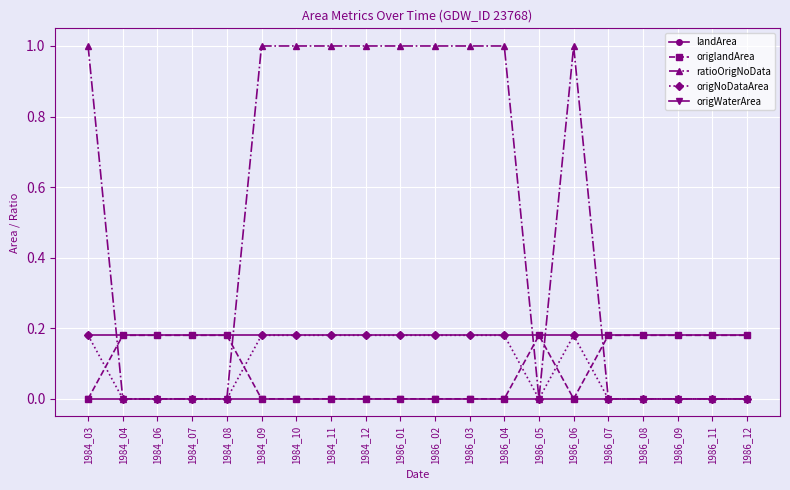

True or false: ratioOrigNoData has a value of 1.0 at 1984_12.

True